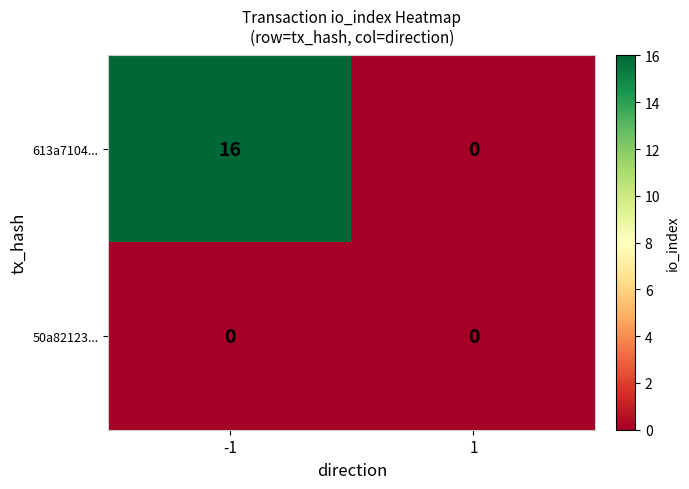

Is it true that 50a82123... equals 0 at -1?

True